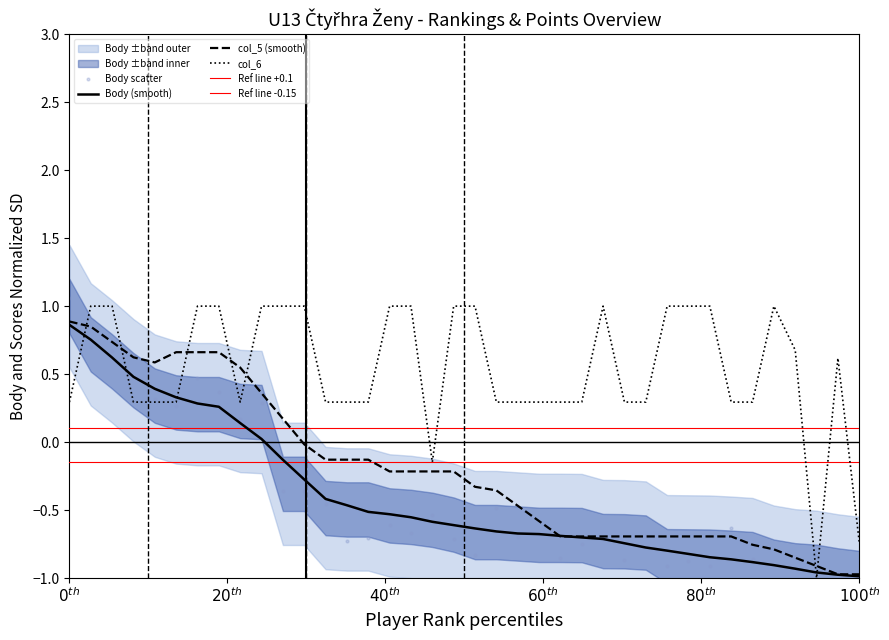

Which series contains the lowest Y value?

col_6